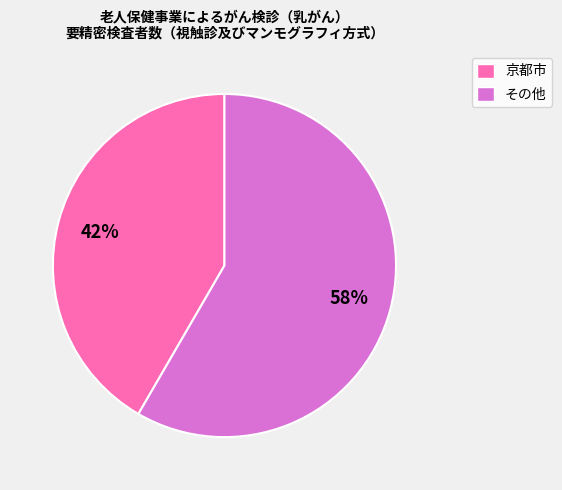

To the nearest percent, what is the average slice percentage?

50%